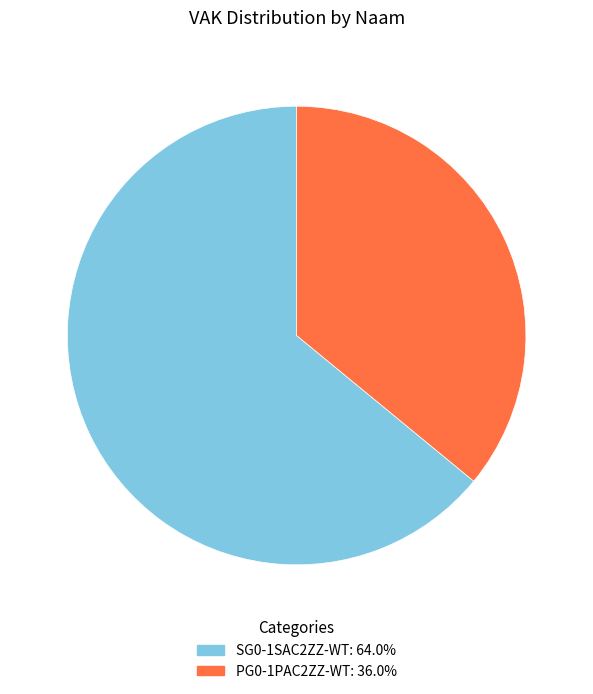

Does any single category account for the majority?

Yes